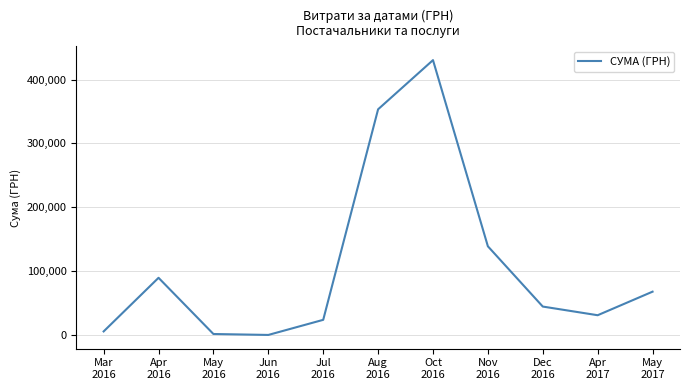

What is the maximum value shown in the chart?

430416.3